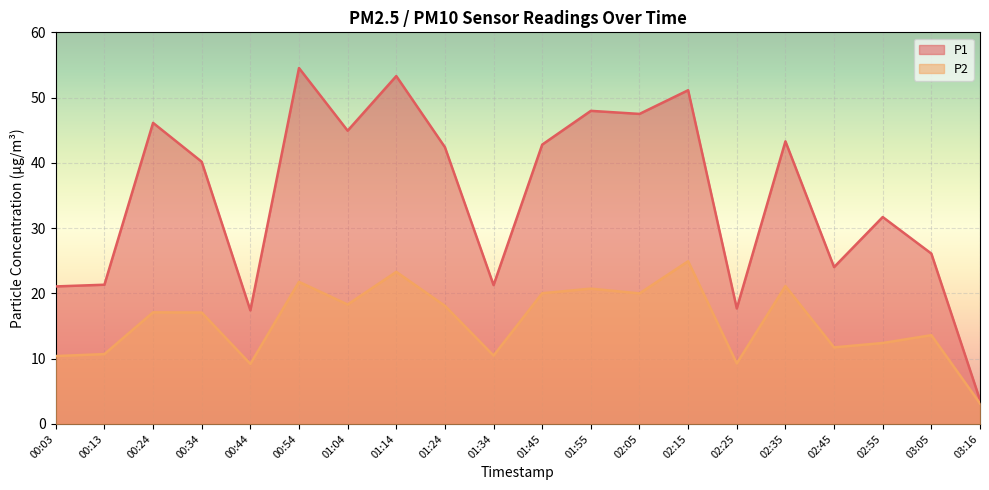

Which category has the highest value in the P2 series?

02:15